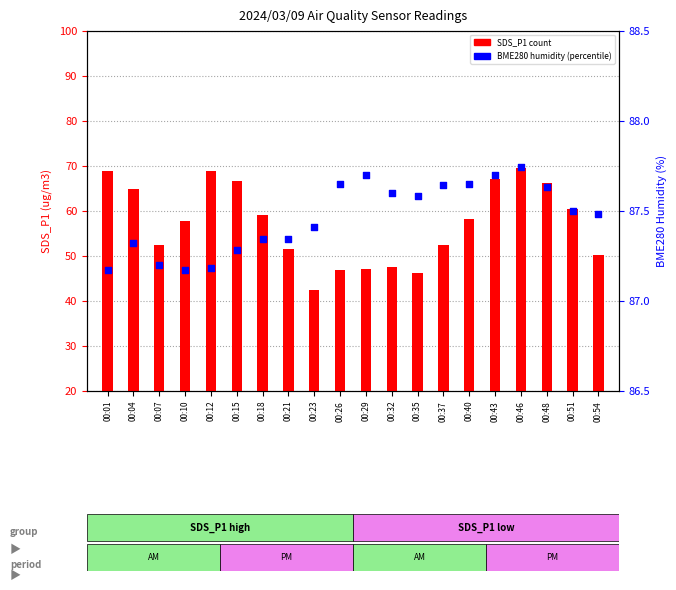

What is the total value across all series at 00:18?

146.4